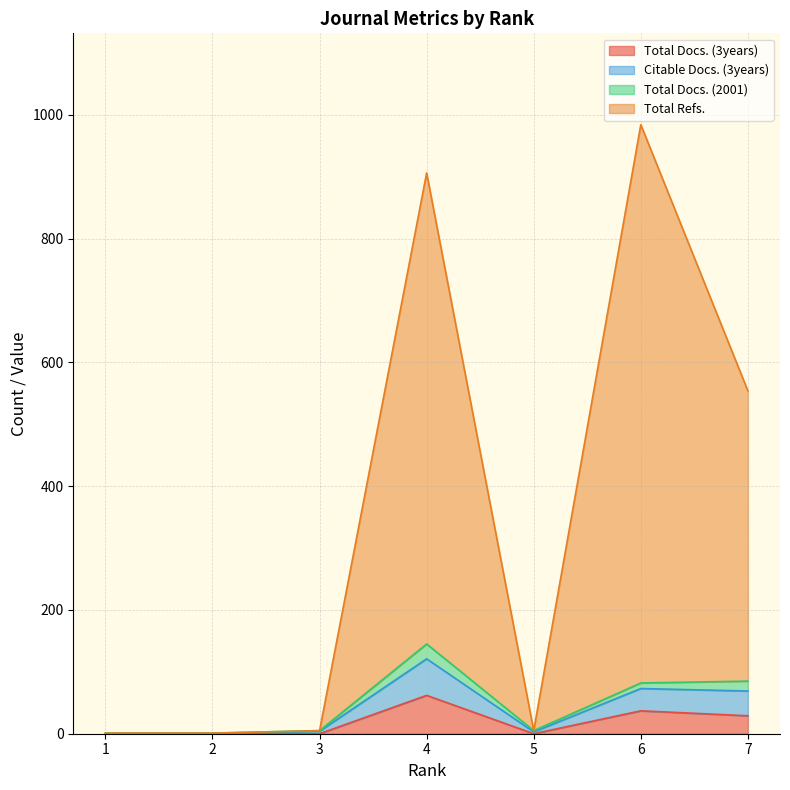

At which label is Total Docs. (3years) closest to 31?

7